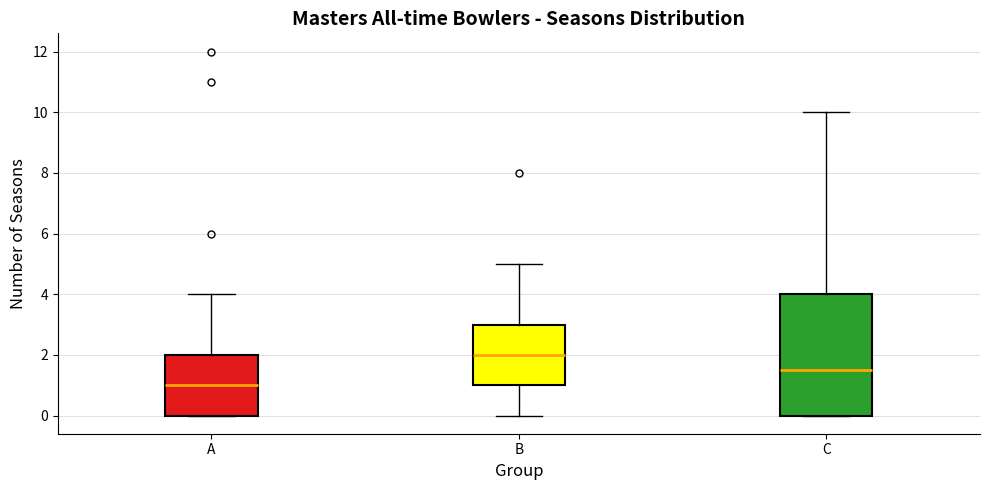

Reading left to right, transcribe this box plot: for each box, give where its median line is, the range the box spans, and where its two whiskers end, as read against the y-axis. The values are not printed on the chart, so give them approximately, as read against the axis.

A: median 1.0, box 0.0 to 2.0, whiskers 0.0 to 4.0
B: median 2.0, box 1.0 to 3.0, whiskers 0.0 to 5.0
C: median 1.6, box 0.0 to 4.0, whiskers 0.0 to 10.0